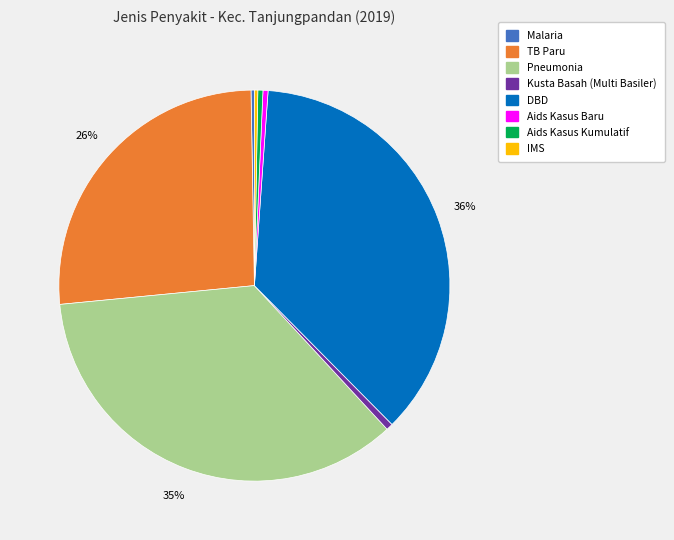

How many segments does this pie chart have?

8